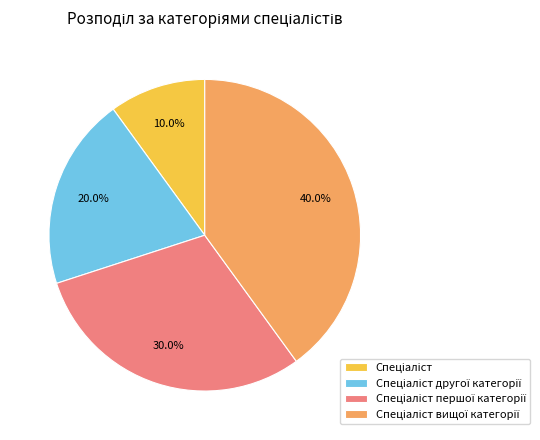

Is there any slice that represents more than half of the pie?

No